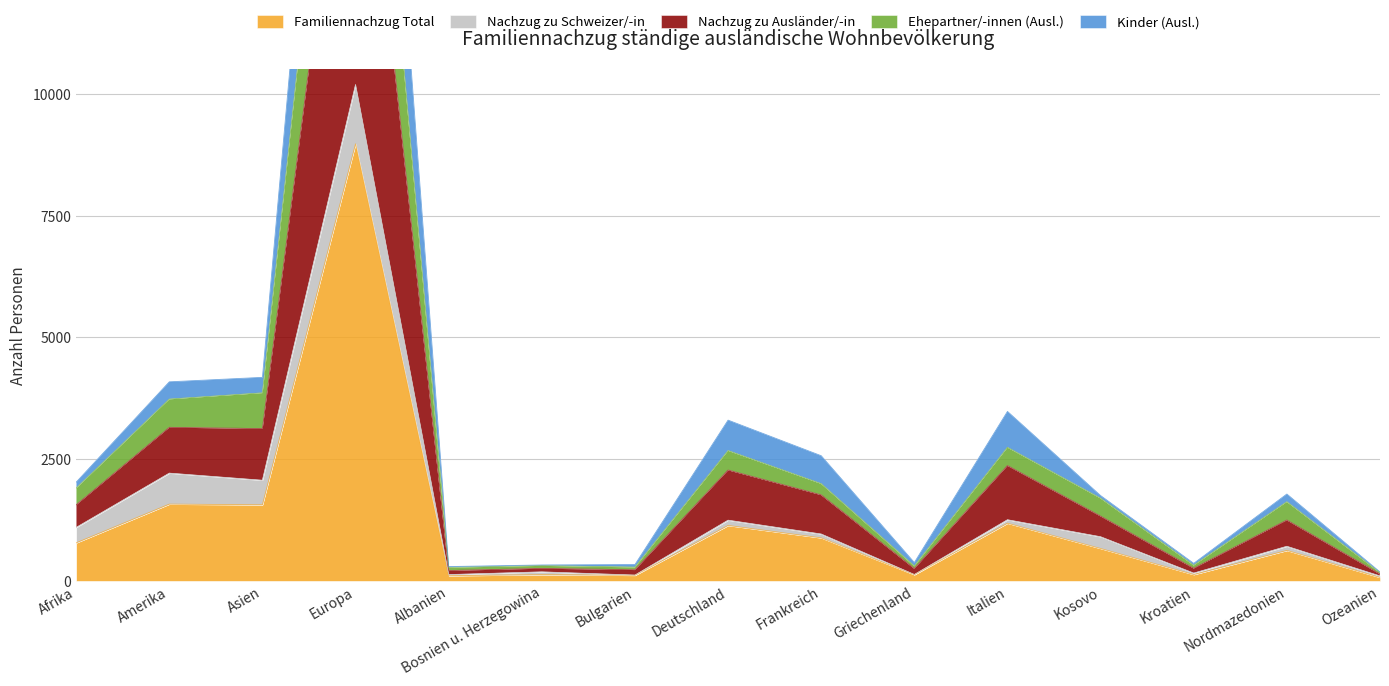

The Nachzug zu Ausländer/-in series shows 96 at Bulgarien. True or false?

False